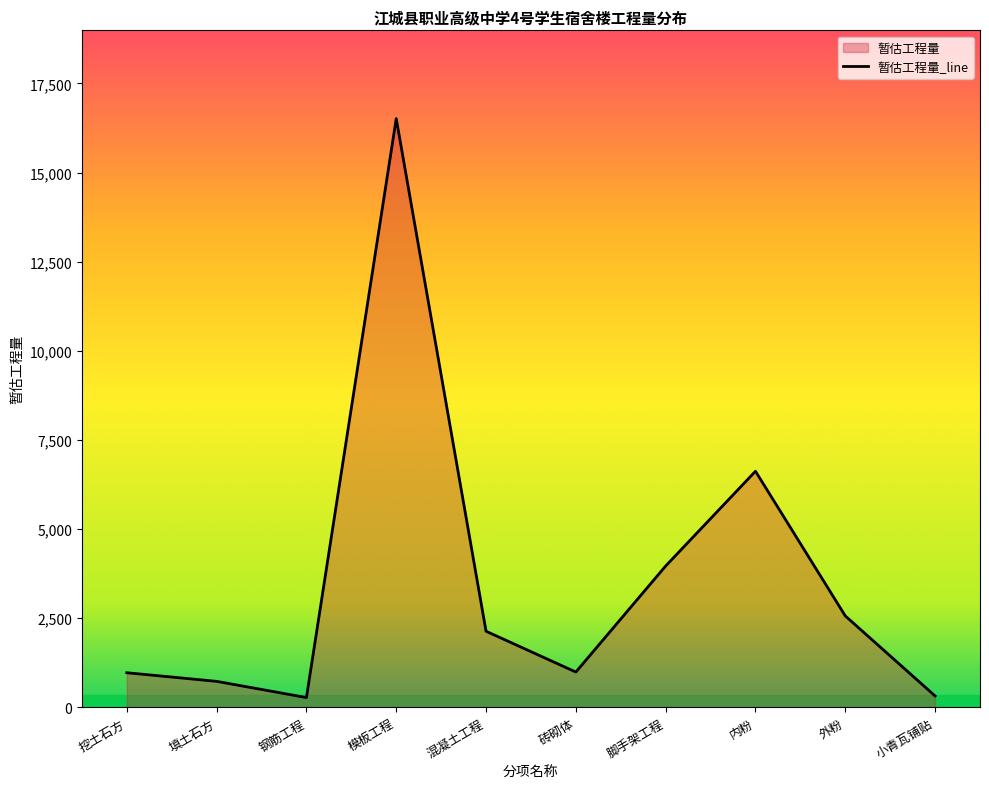

What is the label of the 8th point from the right?

钢筋工程